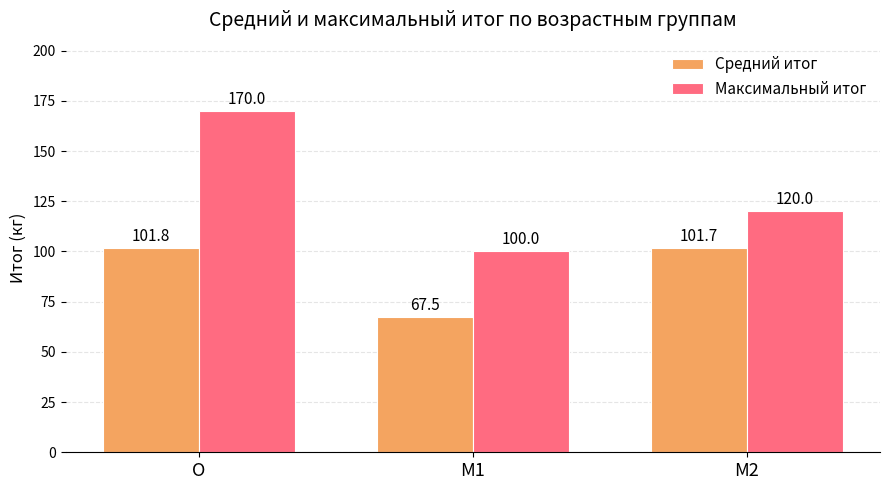

What is the label of the 1st bar from the right?

M2